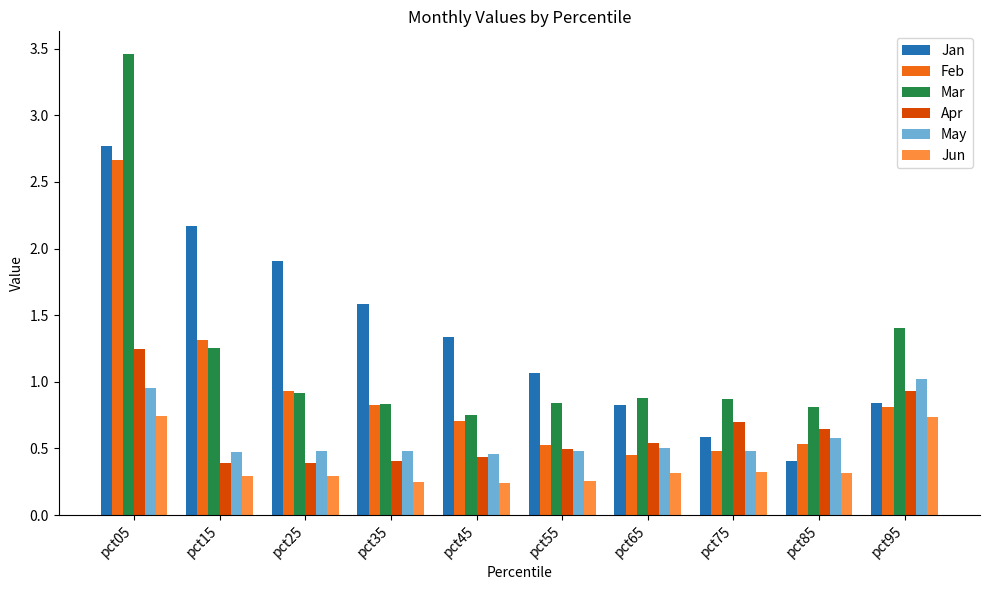

What is the total value across all series at pct95?

5.7